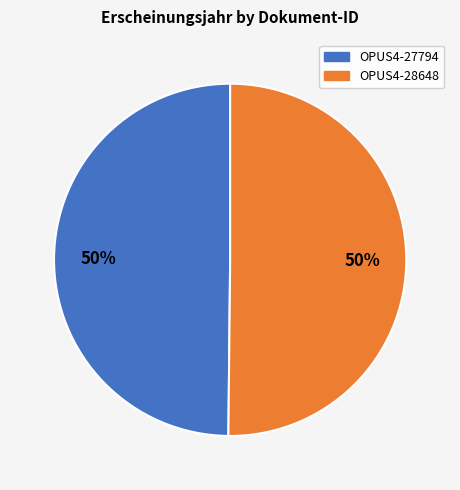

To the nearest percent, what percentage of the pie is OPUS4-28648?

50%